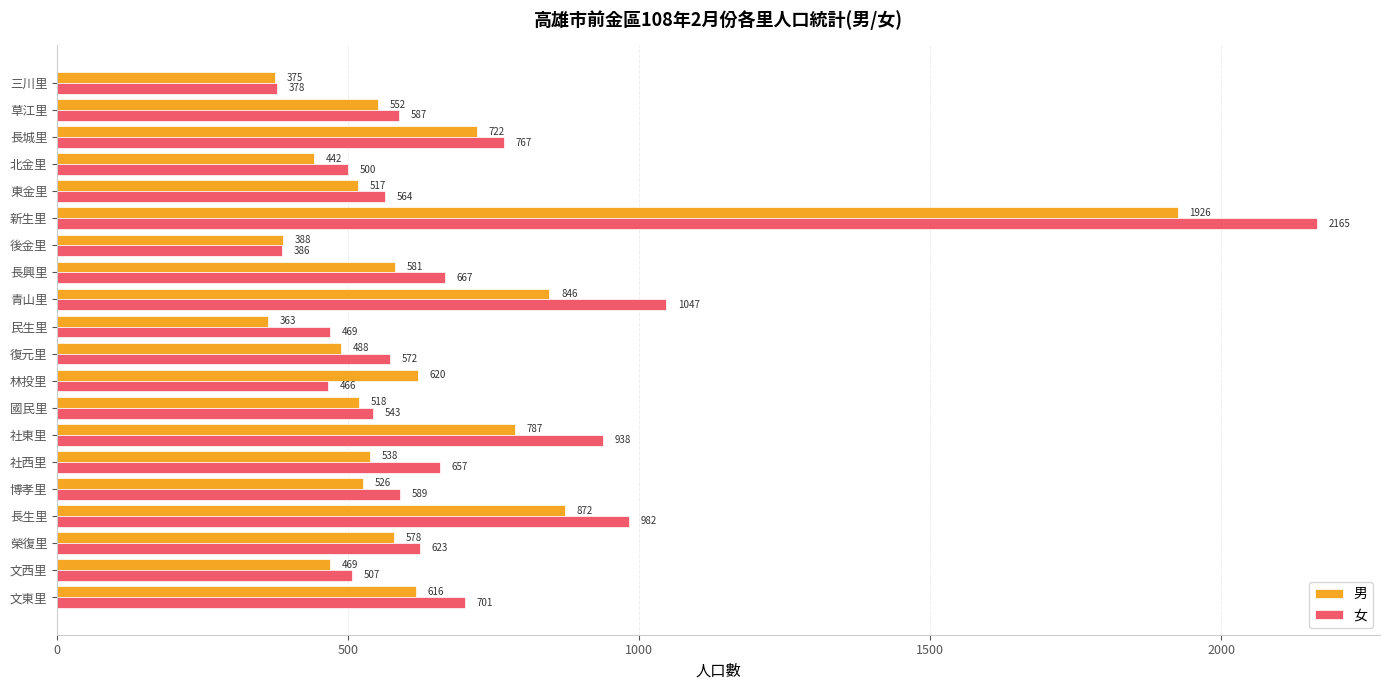

Which series has the largest total across all categories?

女